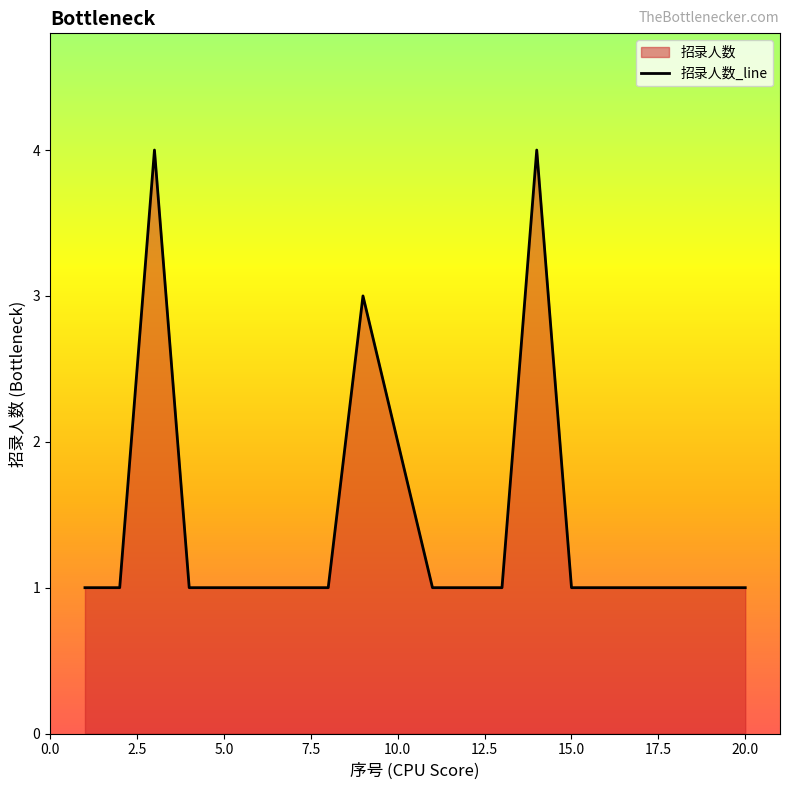

What is the sum of all values?

29